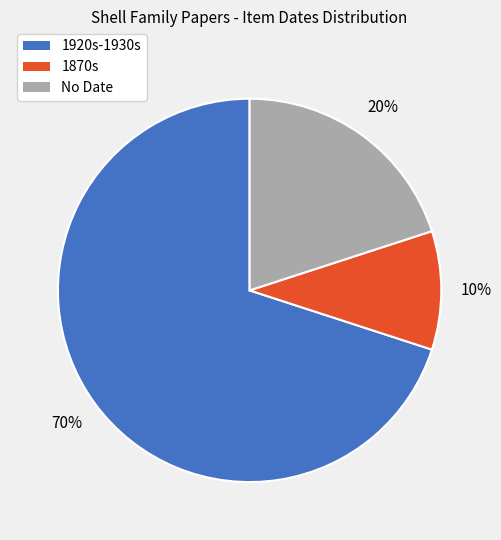

To the nearest percent, what is the difference between the largest and smallest slice percentages?

60%